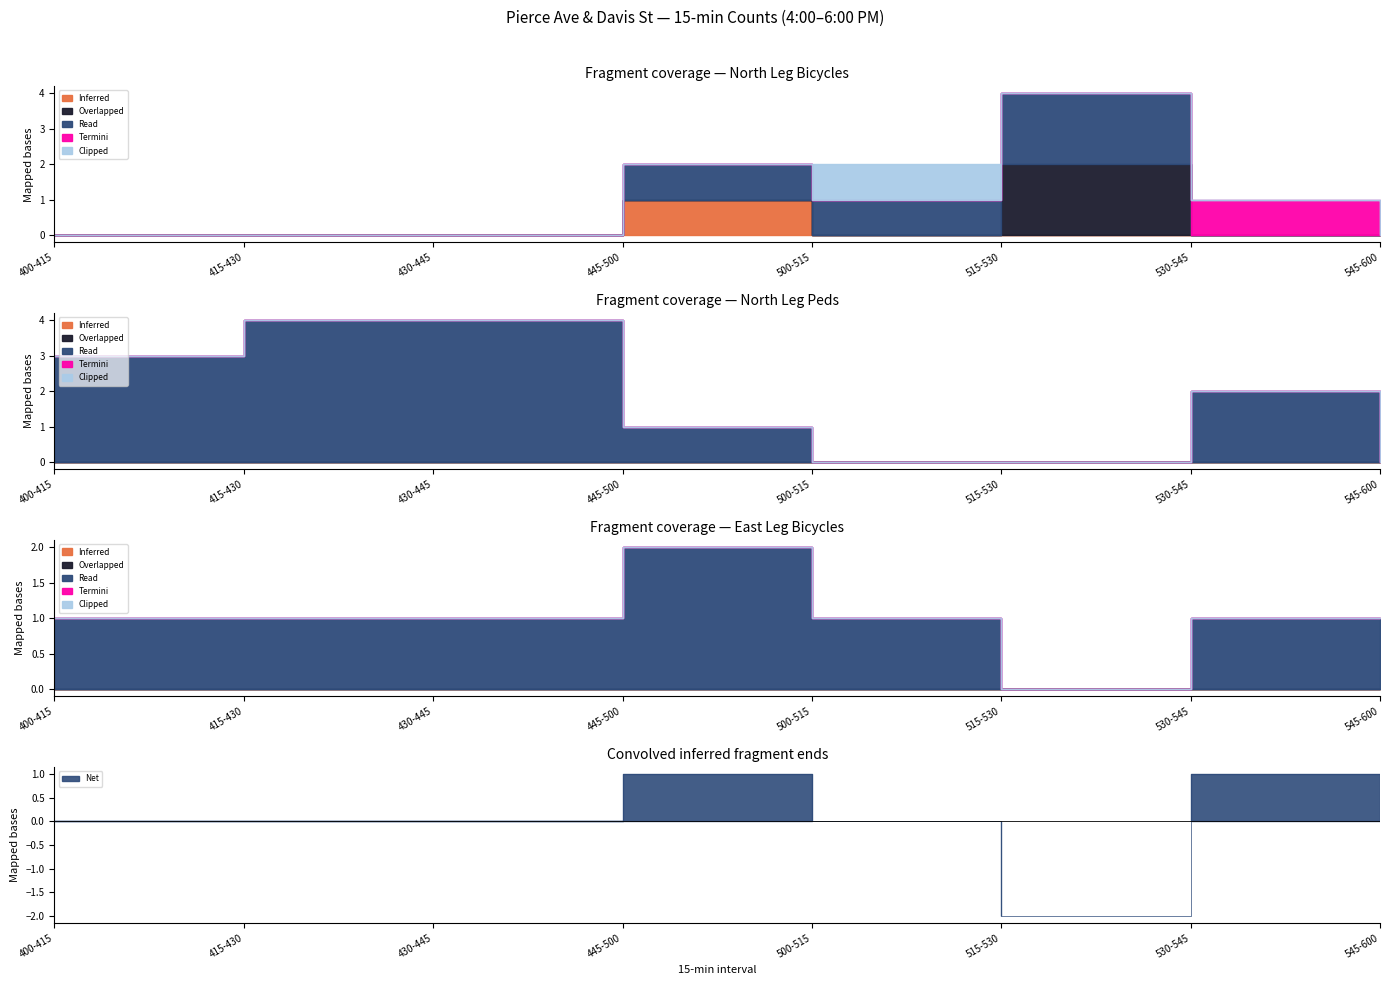

The Read series shows -1 at 530-545. True or false?

False